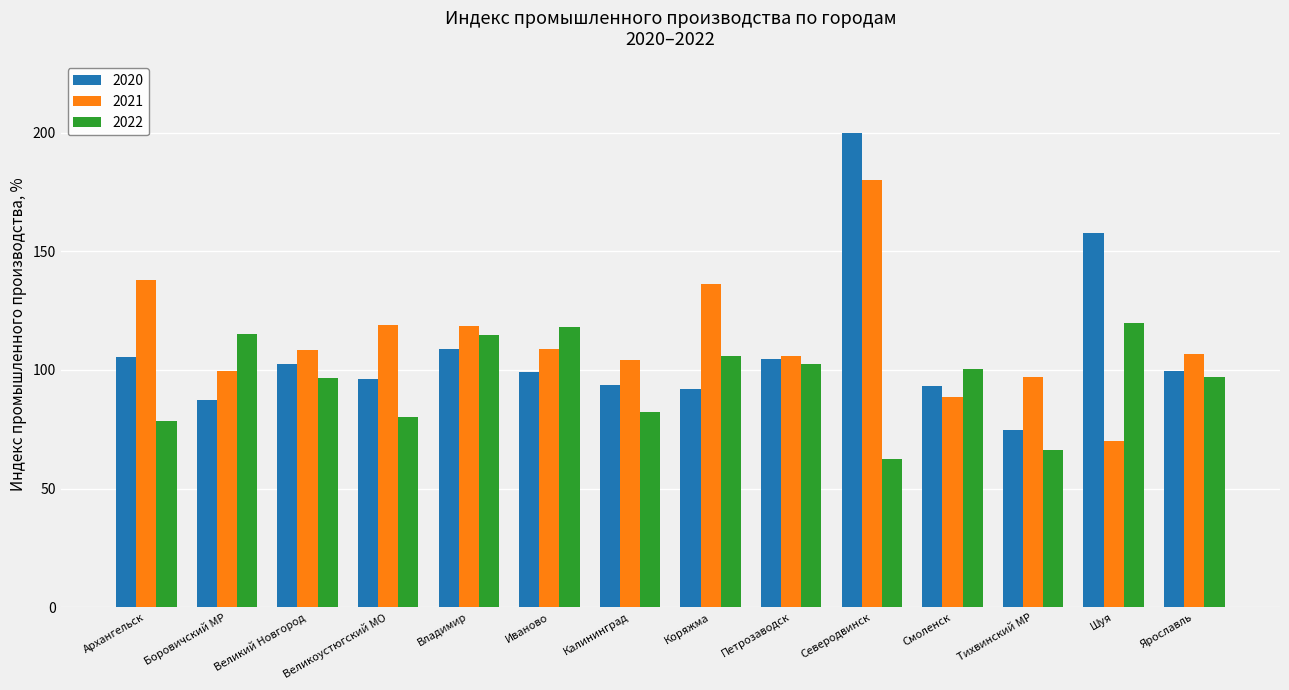

Which category has the highest value in the 2021 series?

Северодвинск